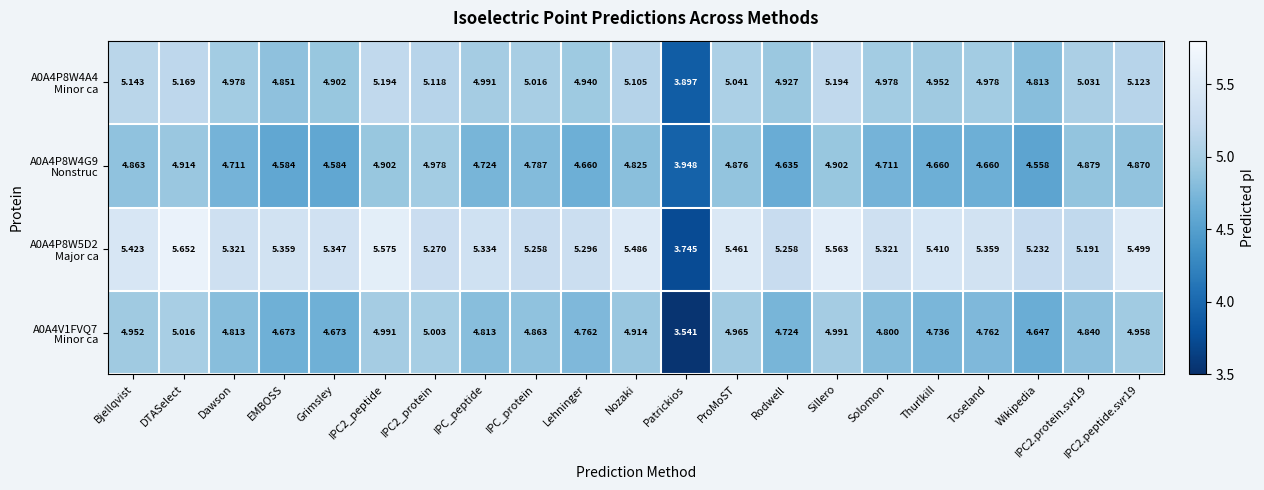

Which label corresponds to the smallest value in the chart?

Patrickios